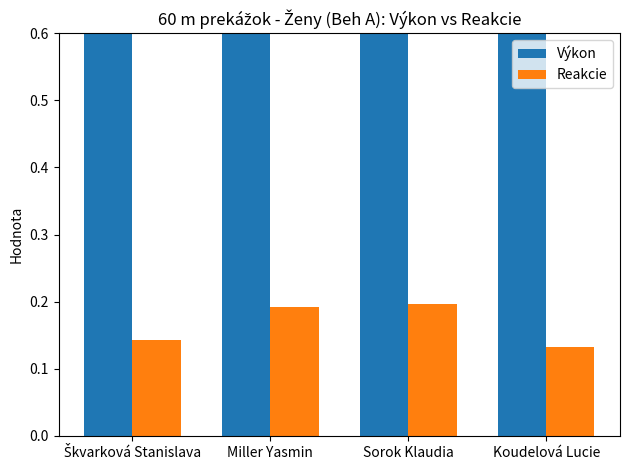

Which series changed the most between Miller Yasmin and Koudelová Lucie?

Výkon